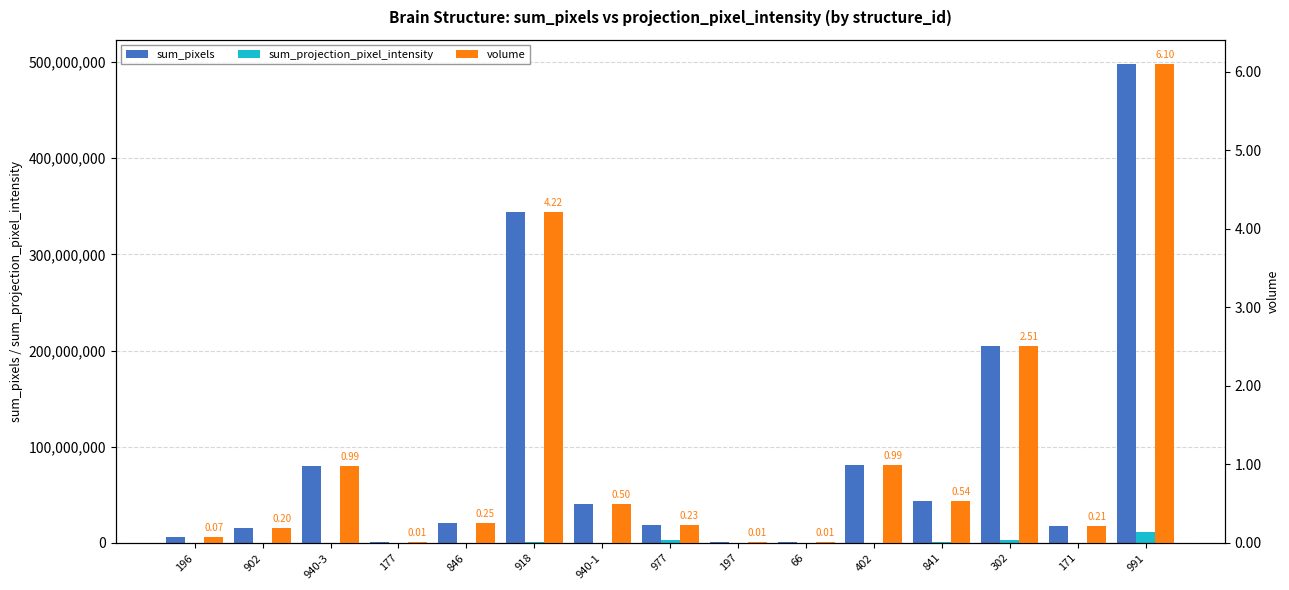

What is the difference between the maximum and minimum values in the sum_projection_pixel_intensity series?

10910400.0